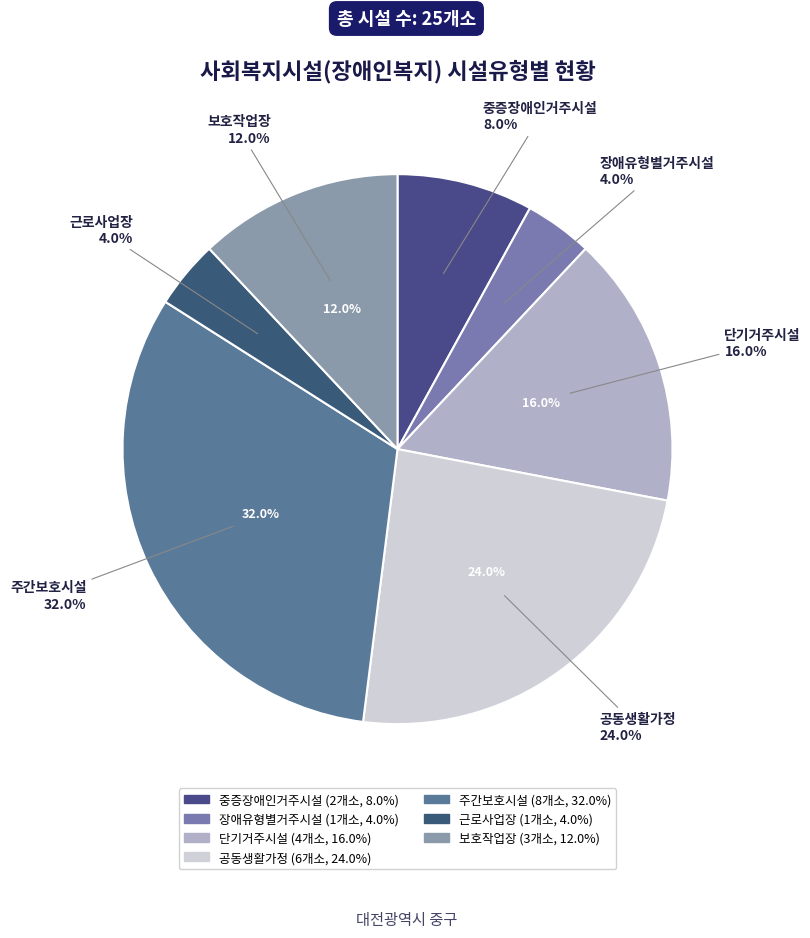

What is the change in value from 공동생활가정 to 주간보호시설?

+2